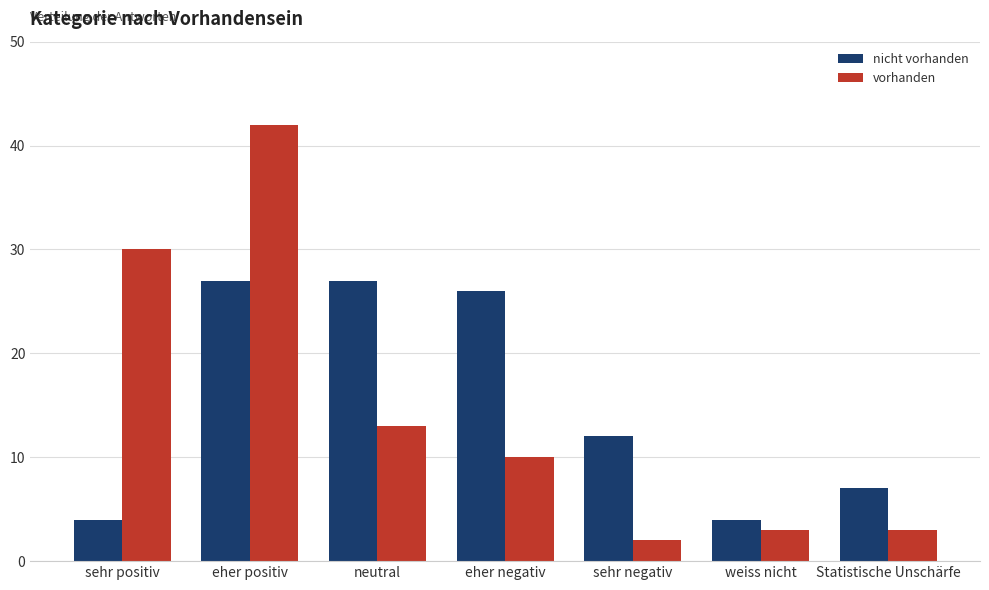

What is the spread (max minus min) of values at eher negativ?

16